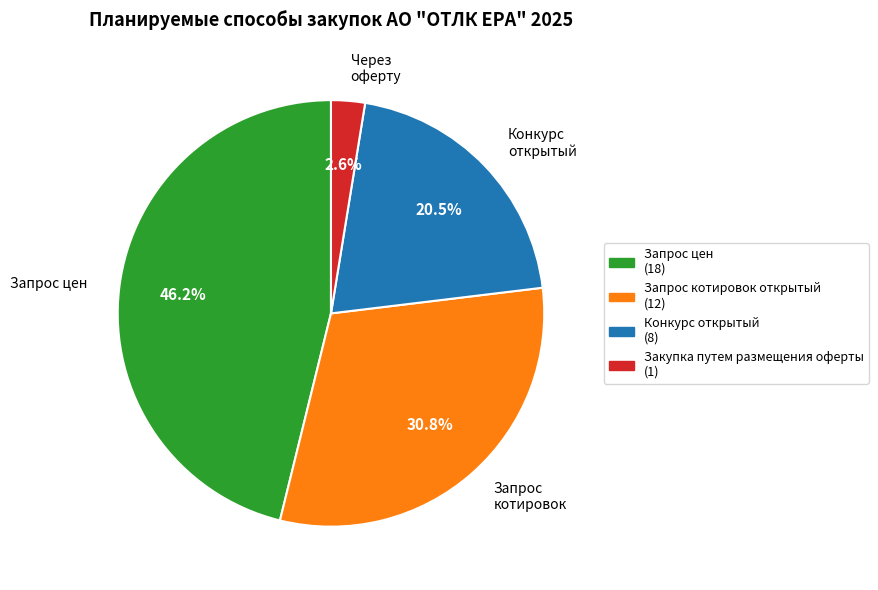

Approximately how many times larger is the value at Закупка путем размещения оферты compared to Запрос котировок открытый?

0.1